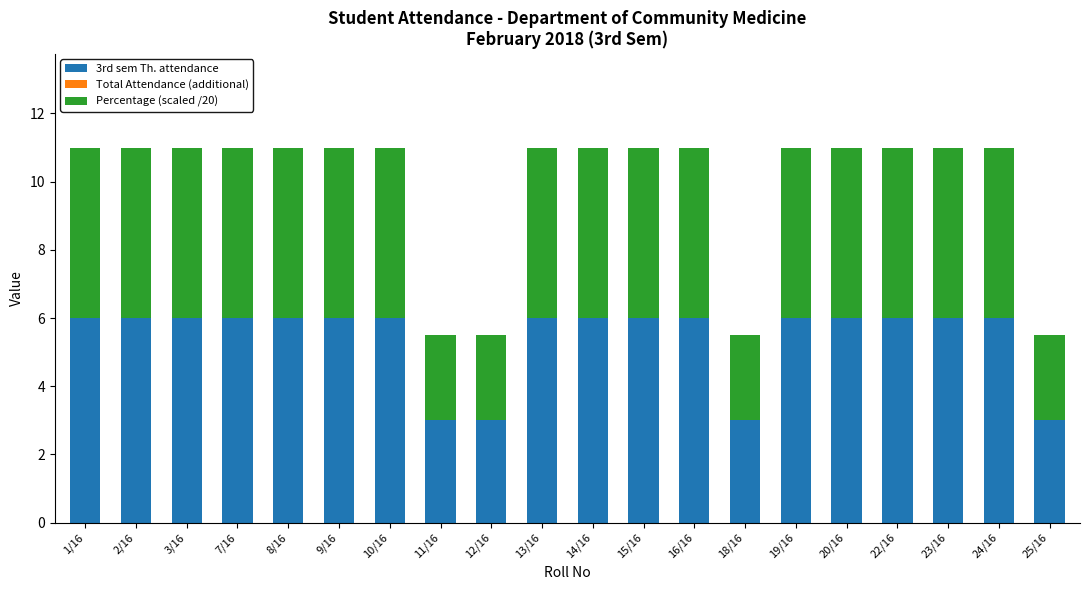

What is the total value across all series at 23/16?

11.0